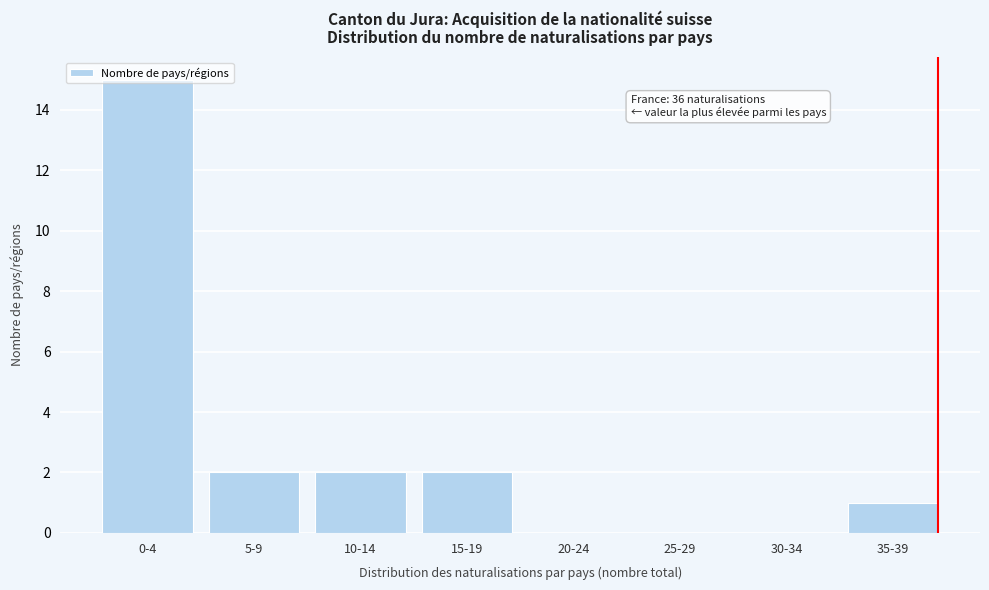

The chart shows a value of 2 at 5-9. True or false?

True